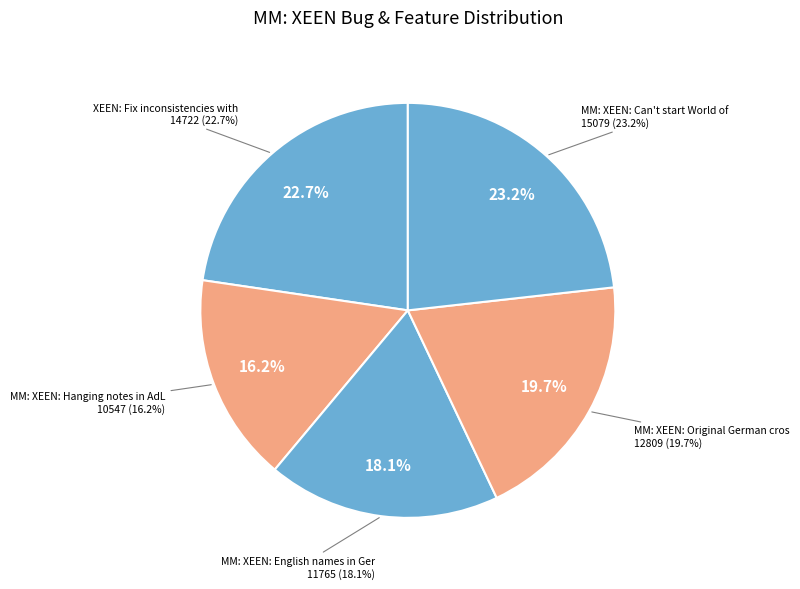

Which category has the biggest portion of the pie?

MM: XEEN: Can't start World of Xeen